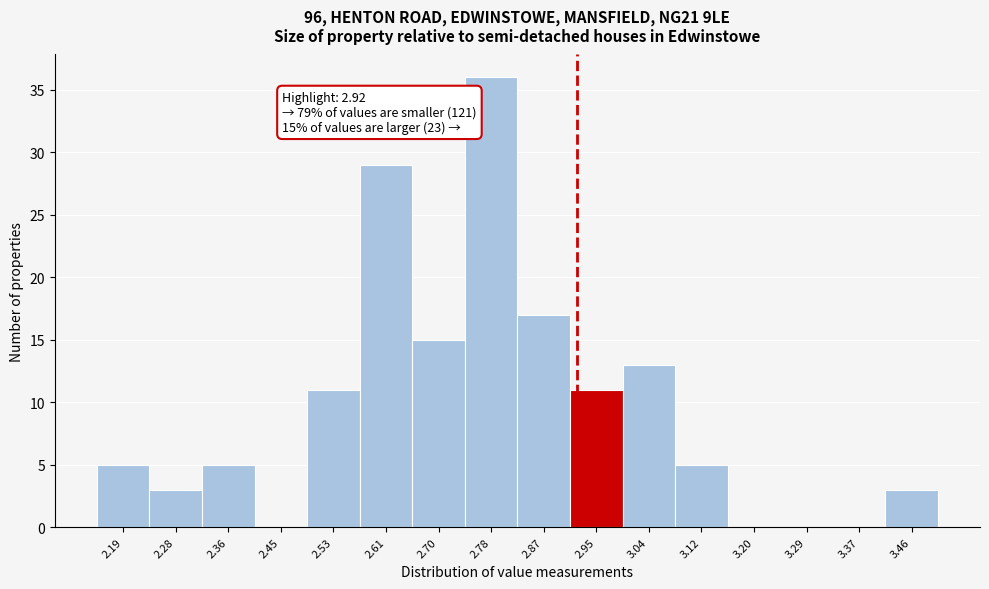

Over which range of the x-axis is the bar tallest?

2.74 to 2.83